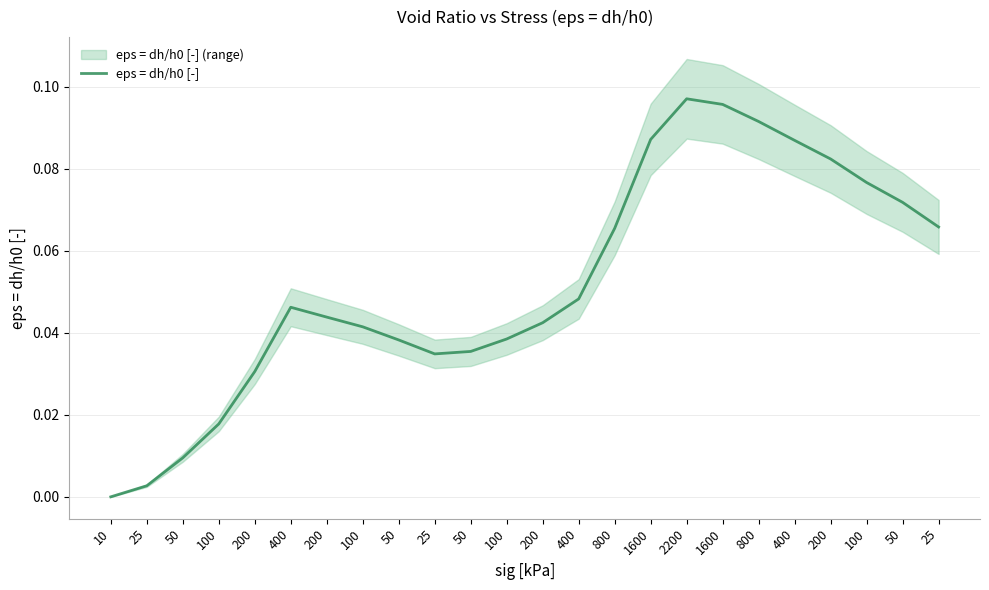

List the labels in order of value, largest first.

2200, 1600, 800, 1600, 400, 200, 100, 50, 25, 800, 400, 400, 200, 200, 100, 100, 50, 50, 25, 200, 100, 50, 25, 10